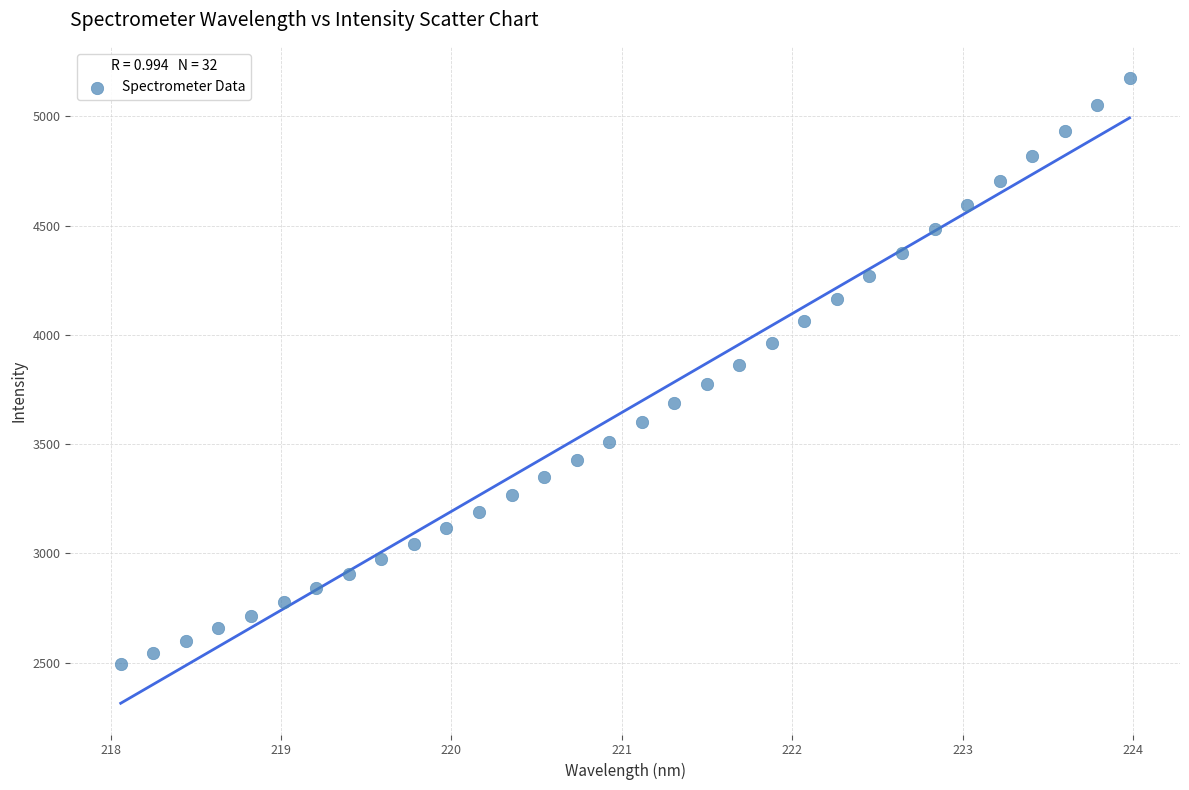

What is the range of X values (max minus min)?

5.9